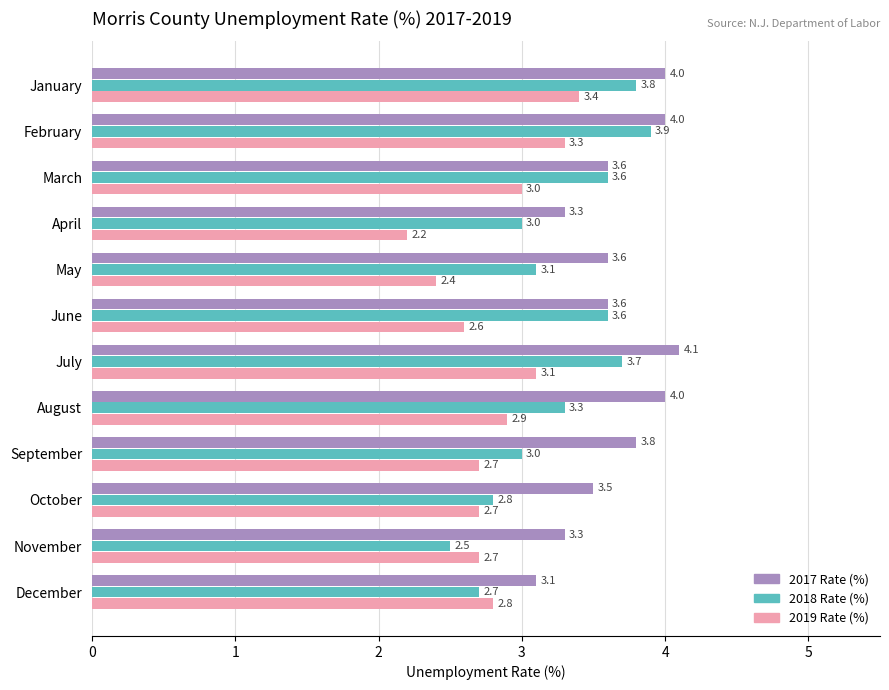

What are all the series names shown in the legend?

2017 Rate (%), 2018 Rate (%), 2019 Rate (%)